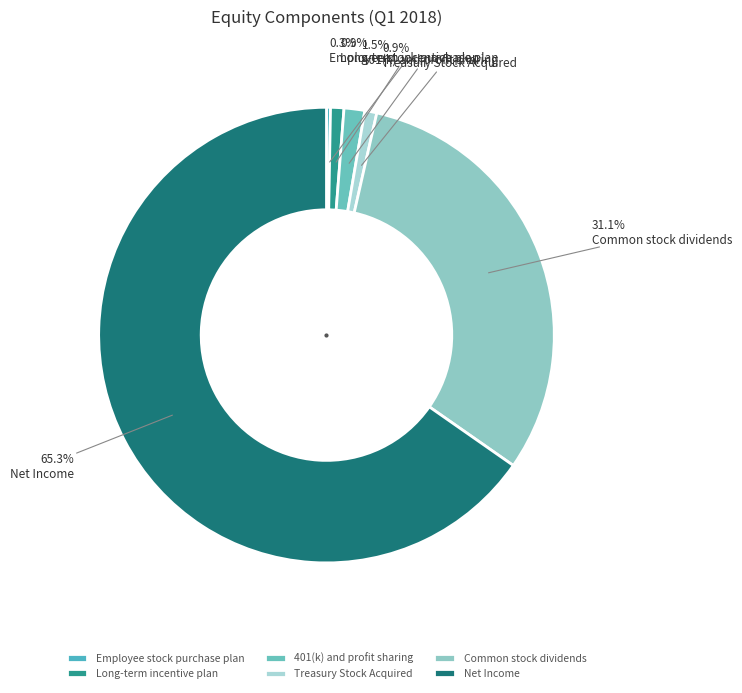

What is the total percentage of Long-term incentive plan and Net Income?

66.2%